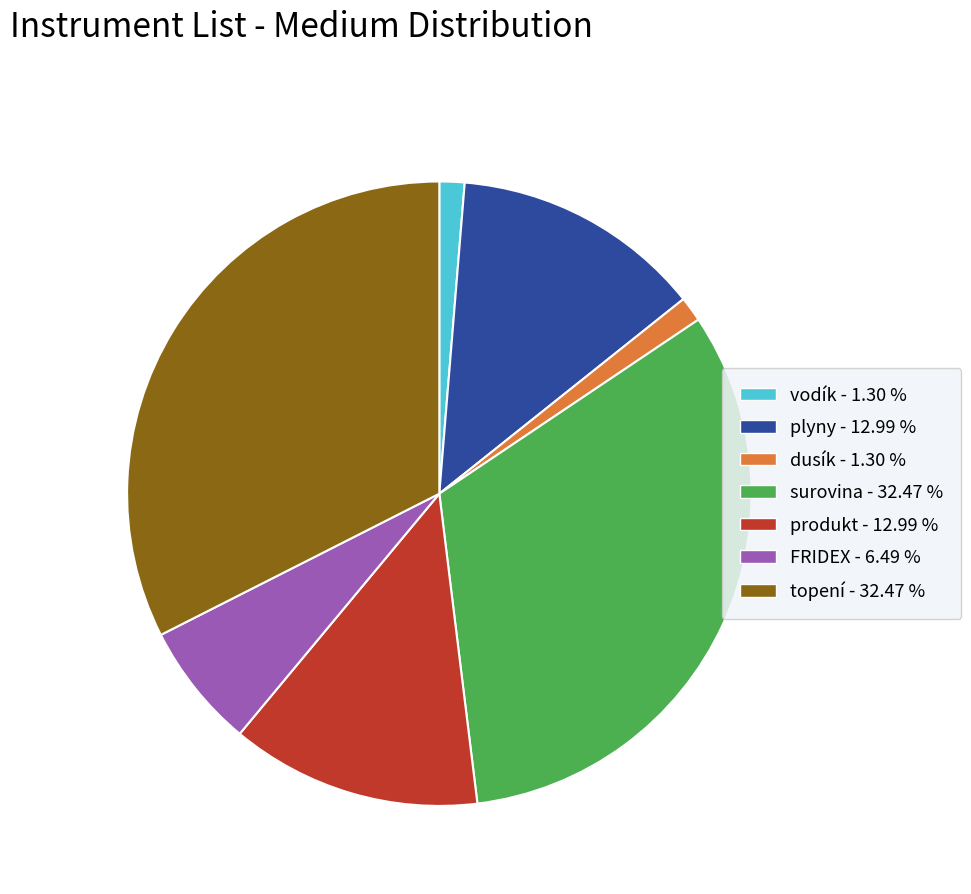

Count the number of slices in the pie.

7